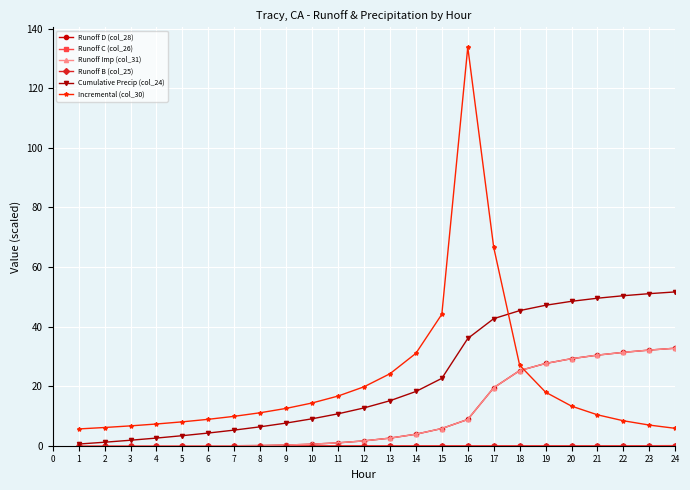

What is the sum of all Cumulative Precip (col_24) values?

543.5